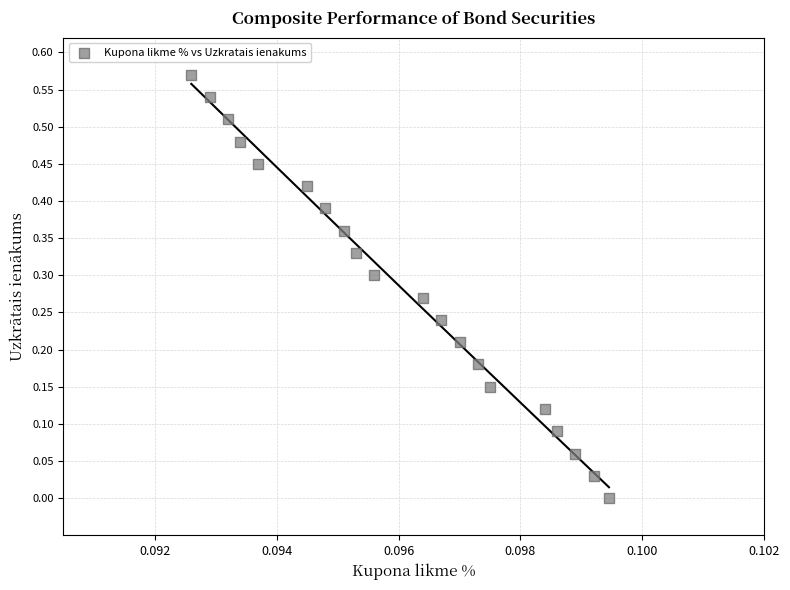

How many data points are displayed?

20